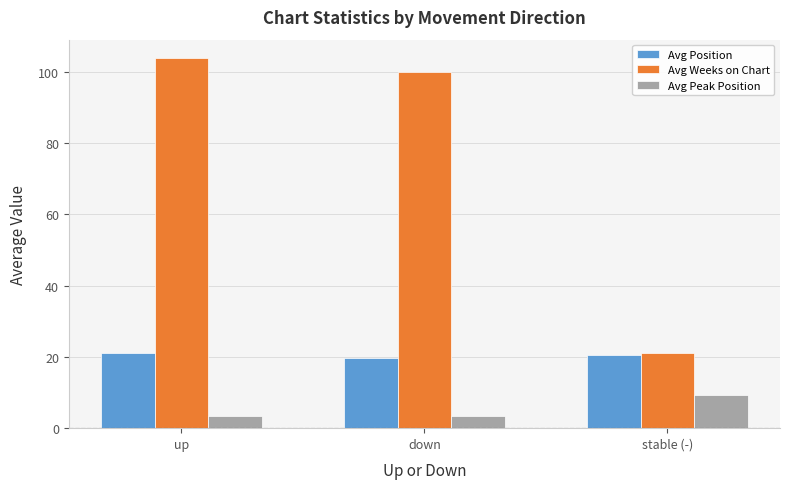

The value of Avg Weeks on Chart at up is 103.9. True or false?

True